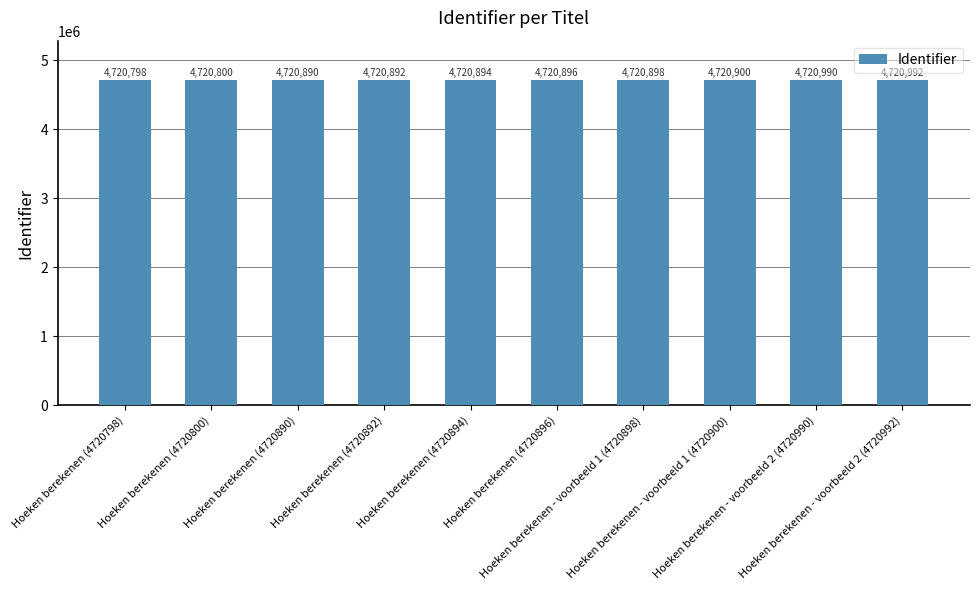

Is it true that the value at Hoeken berekenen (4720892) is 4720892?

True